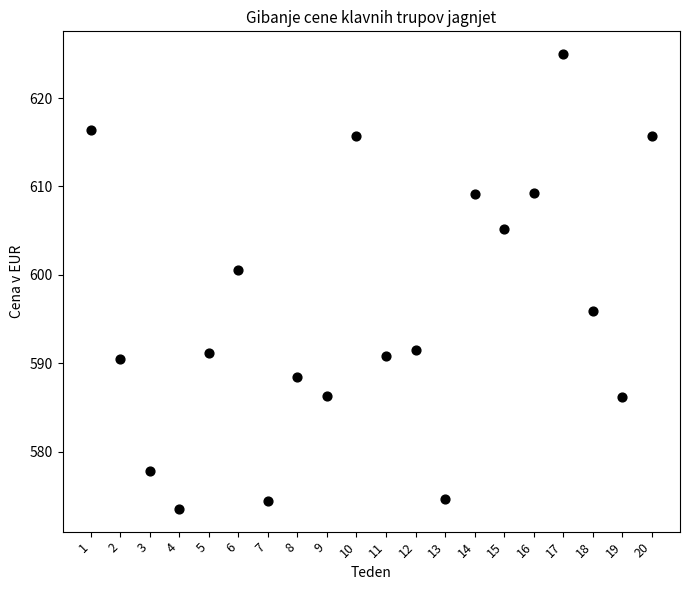

What Y value in the scatter plot is closest to 599?

600.5